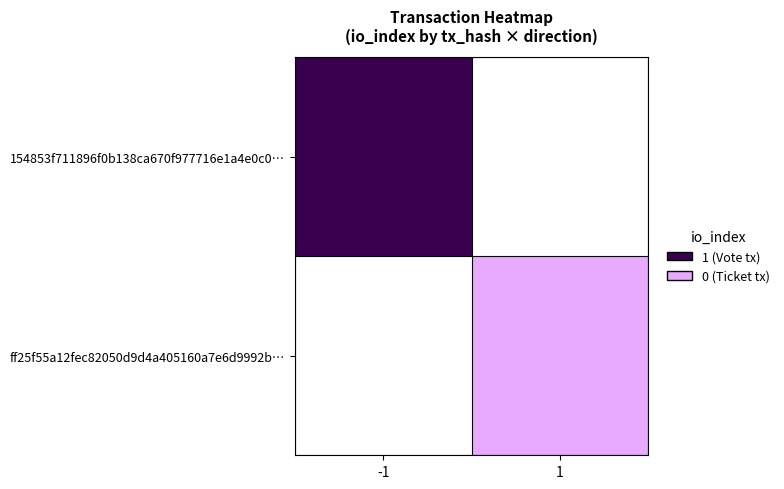

The value of ff25f55a12fec82050d9d4a405160a7e6d9992b… at 1 is 0.0. True or false?

True